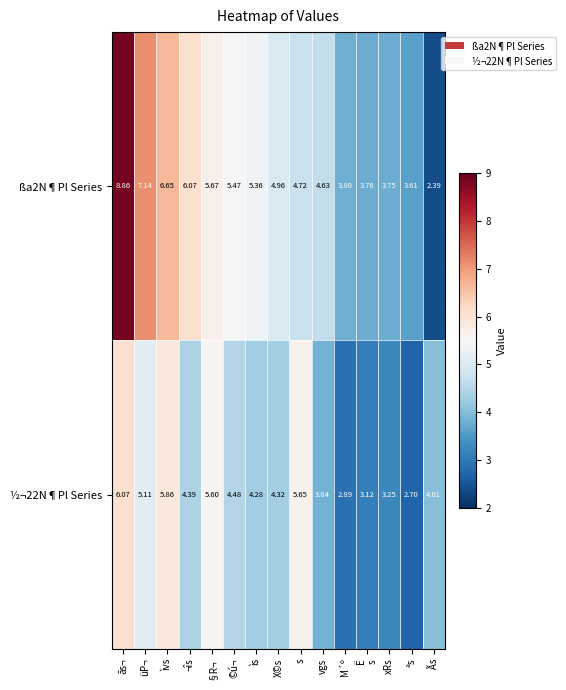

At which label does ßa2N¶Pl Series reach its peak?

ãs¬